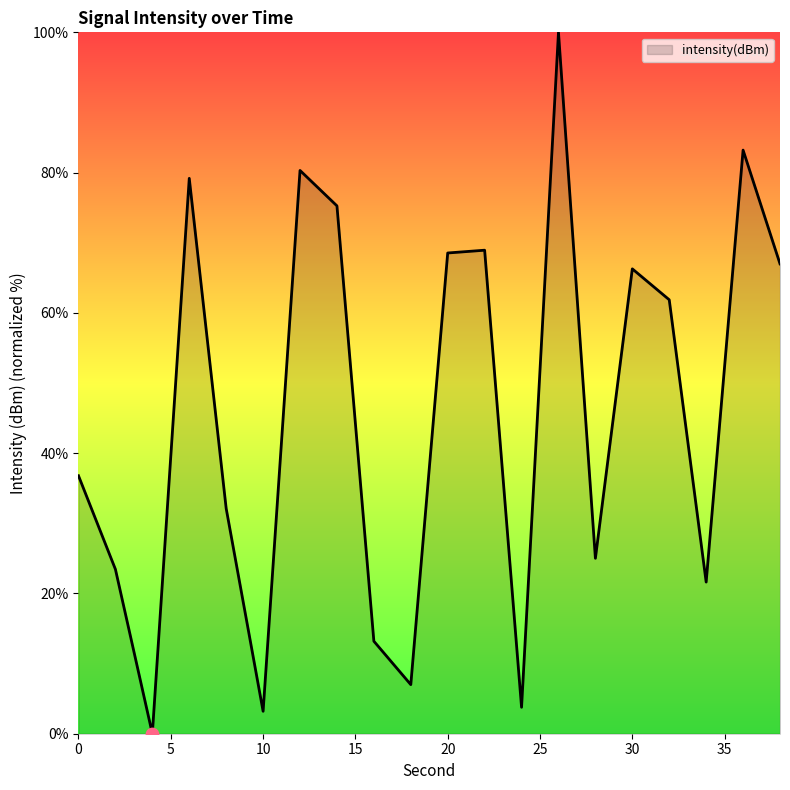

What is the difference between the maximum and minimum values?

100.0